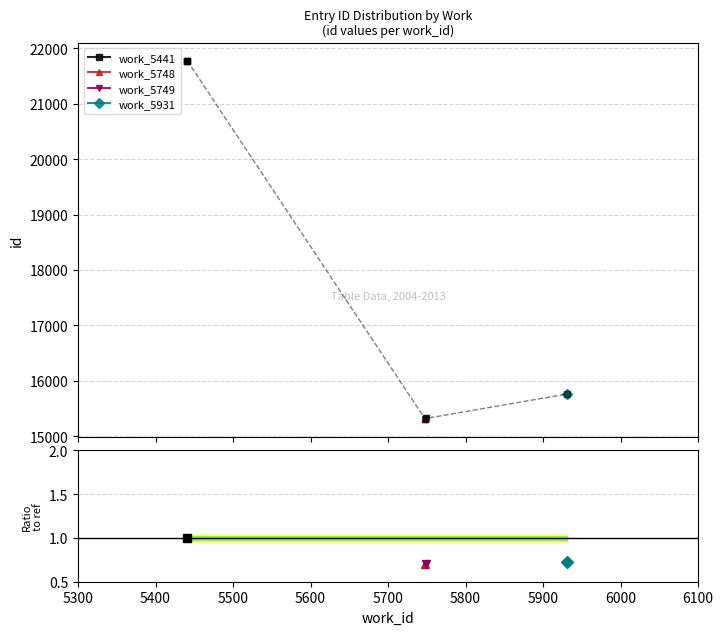

The work_5749 series shows 23245 at 5300. True or false?

False